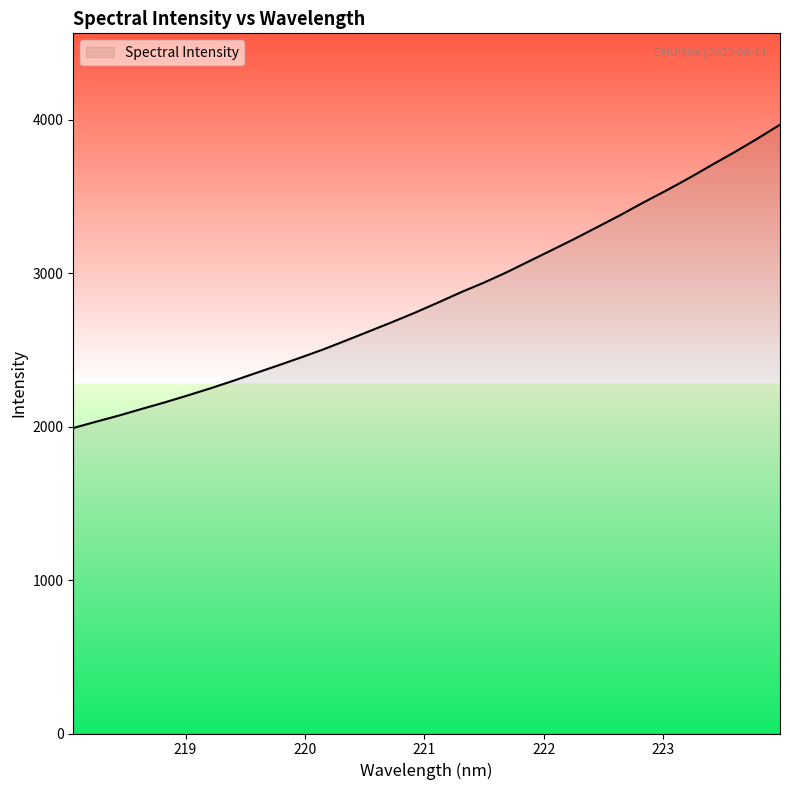

What is the maximum value shown in the chart?

3968.2